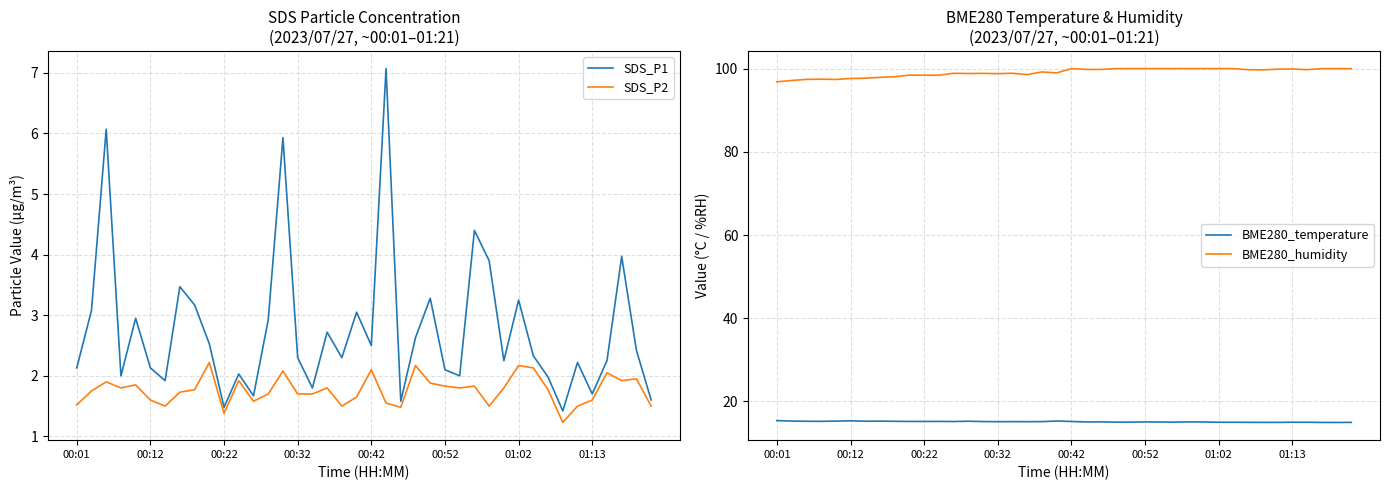

Is this an area chart (filled region under the line)?

No